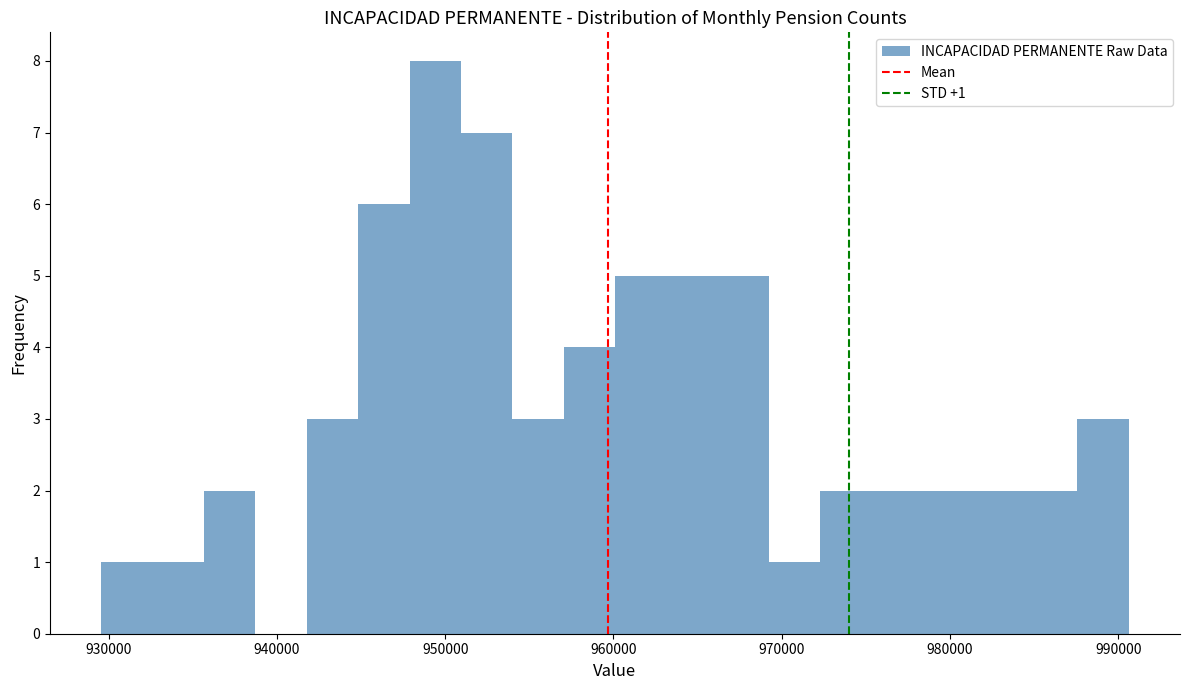

Read against the x-axis, roughly where is the centre of the tallest bar?

949000